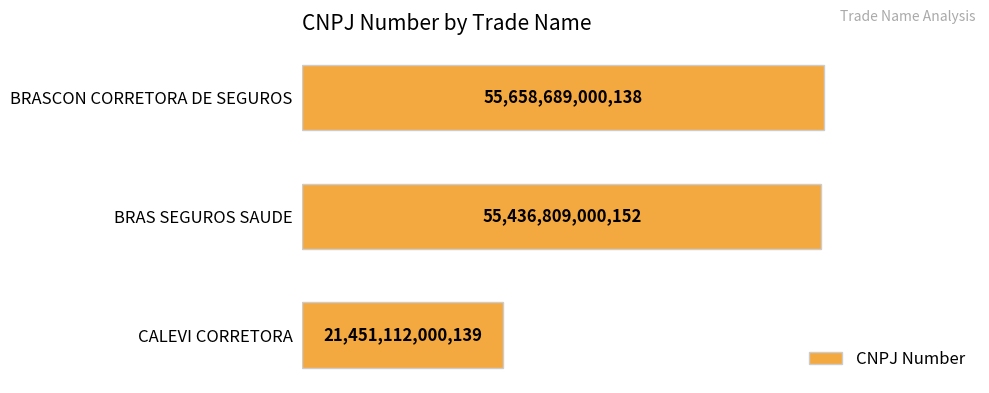

Does the chart contain any negative values?

No